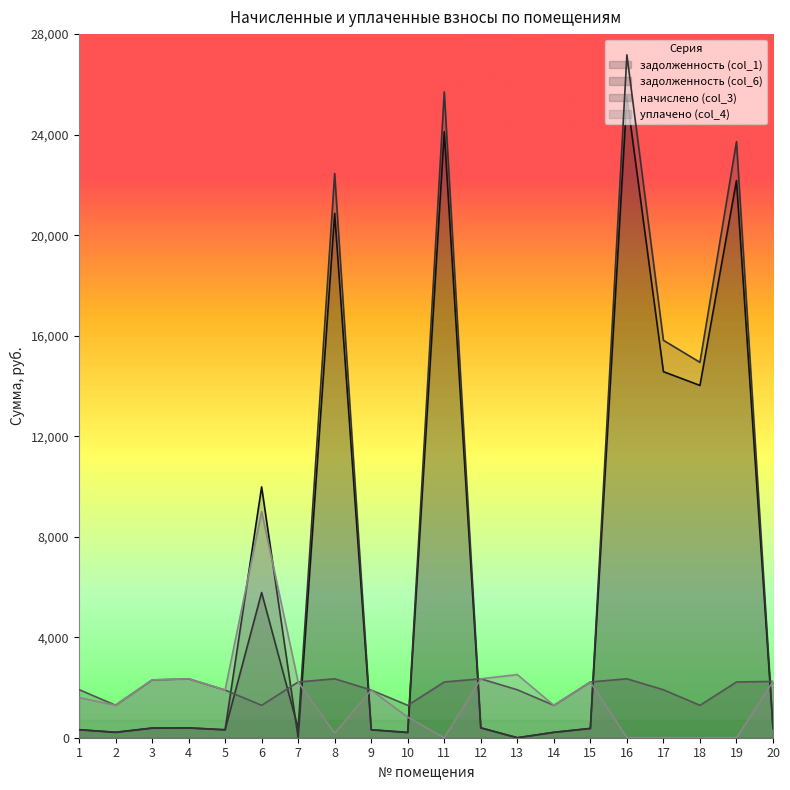

Is the value of задолженность (col_6) at 3 greater than the value of задолженность (col_1) at 4?

No